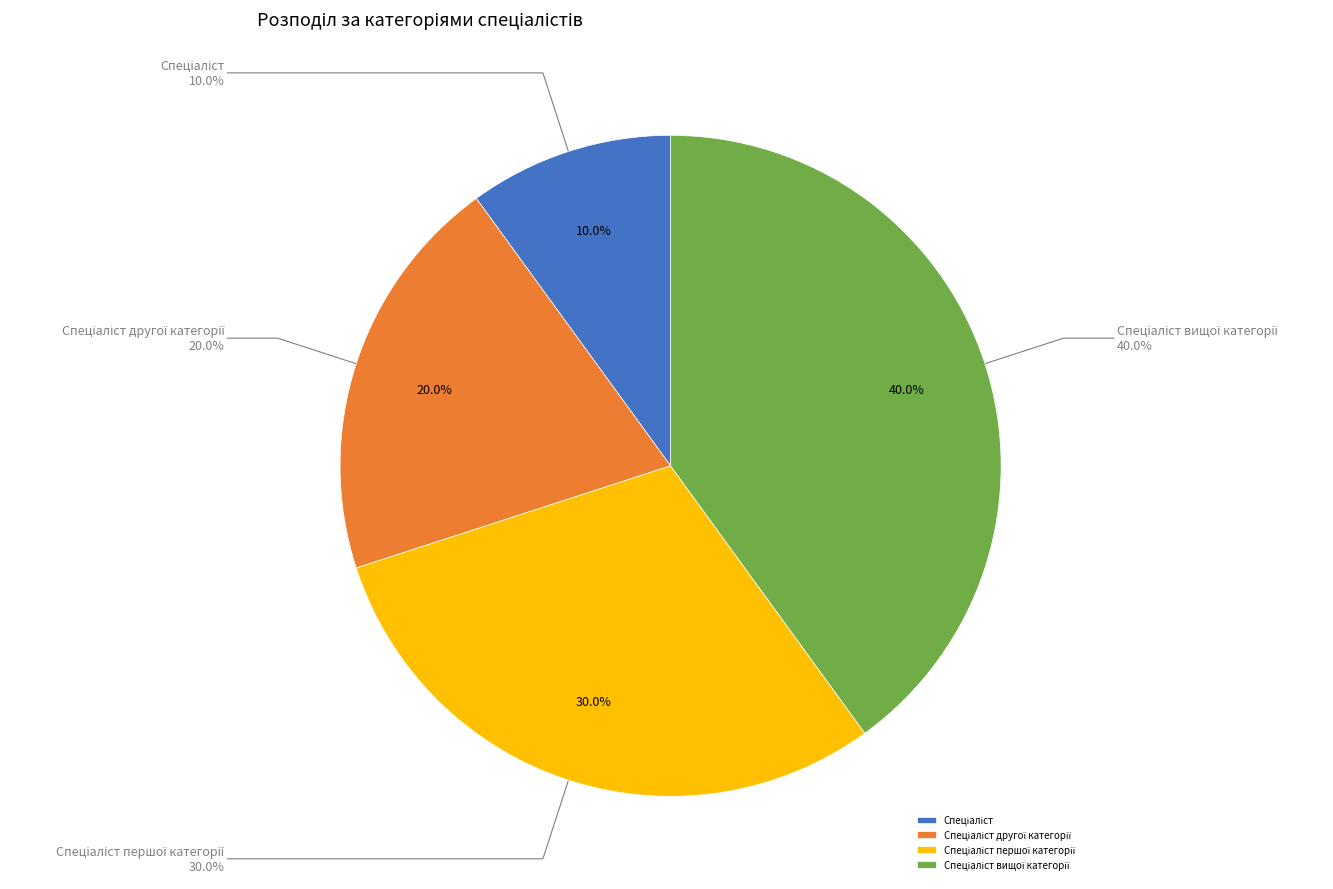

Is there a majority slice in this chart?

No